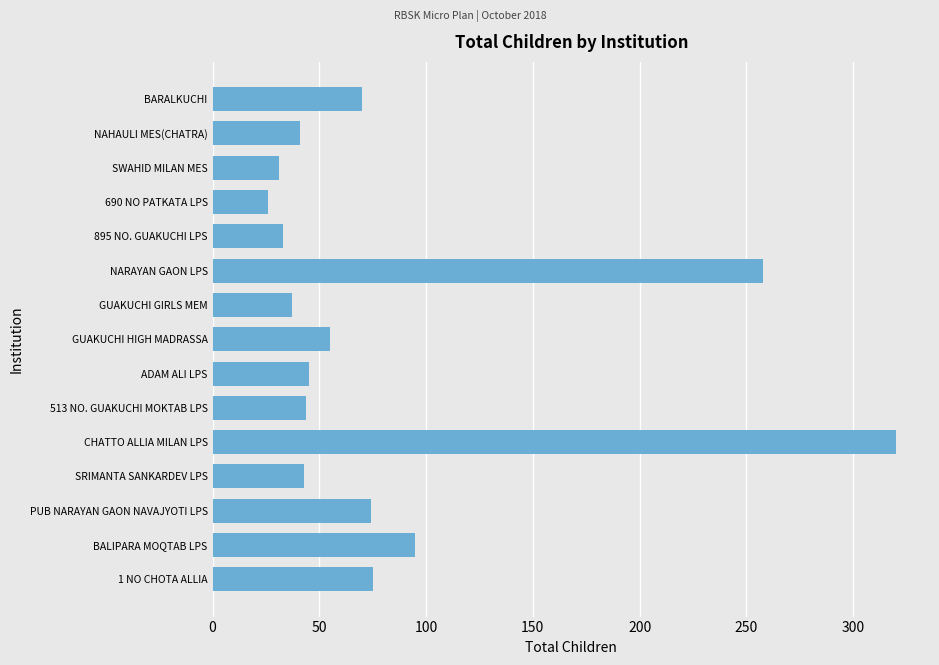

At which label is the value closest to 173?

BALIPARA MOQTAB LPS